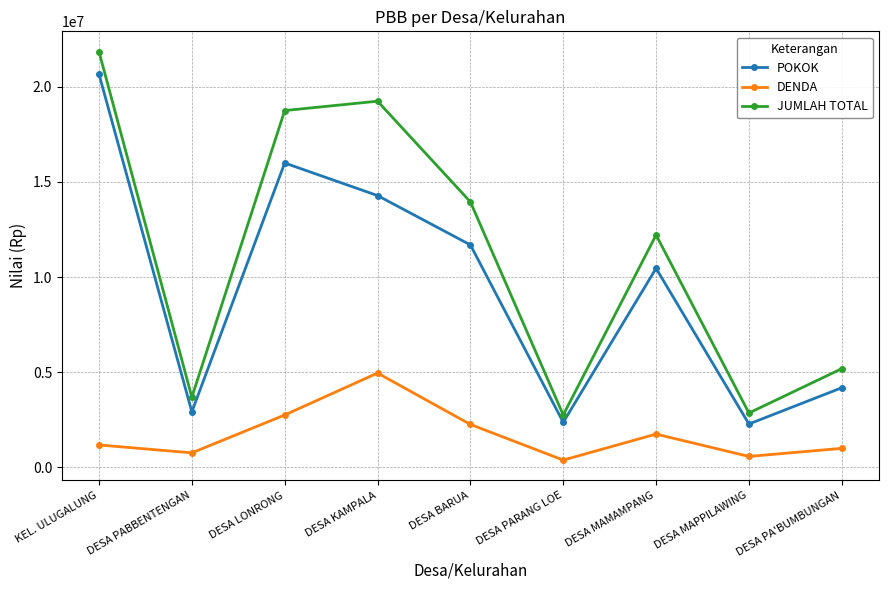

Which series has the largest range (max minus min)?

JUMLAH TOTAL